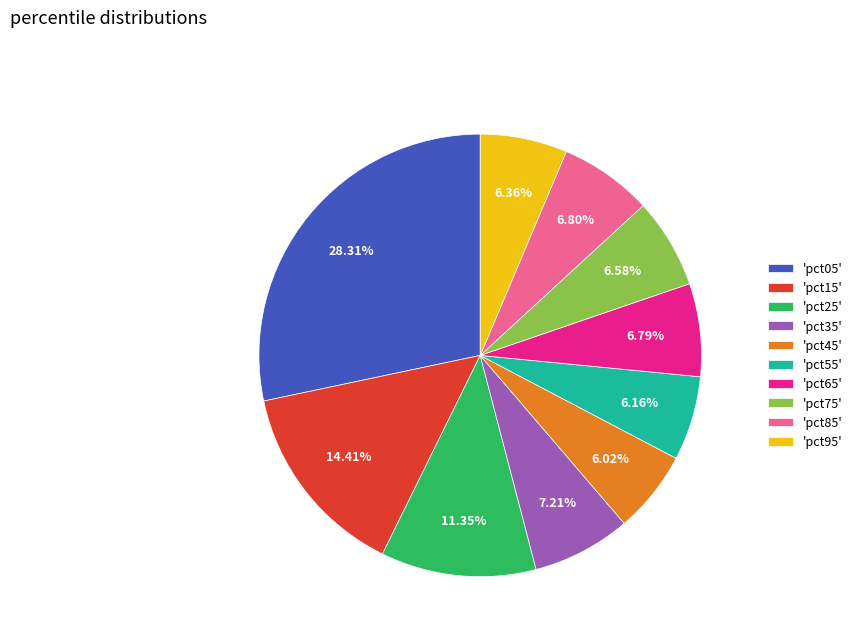

Is there any slice that represents more than half of the pie?

No